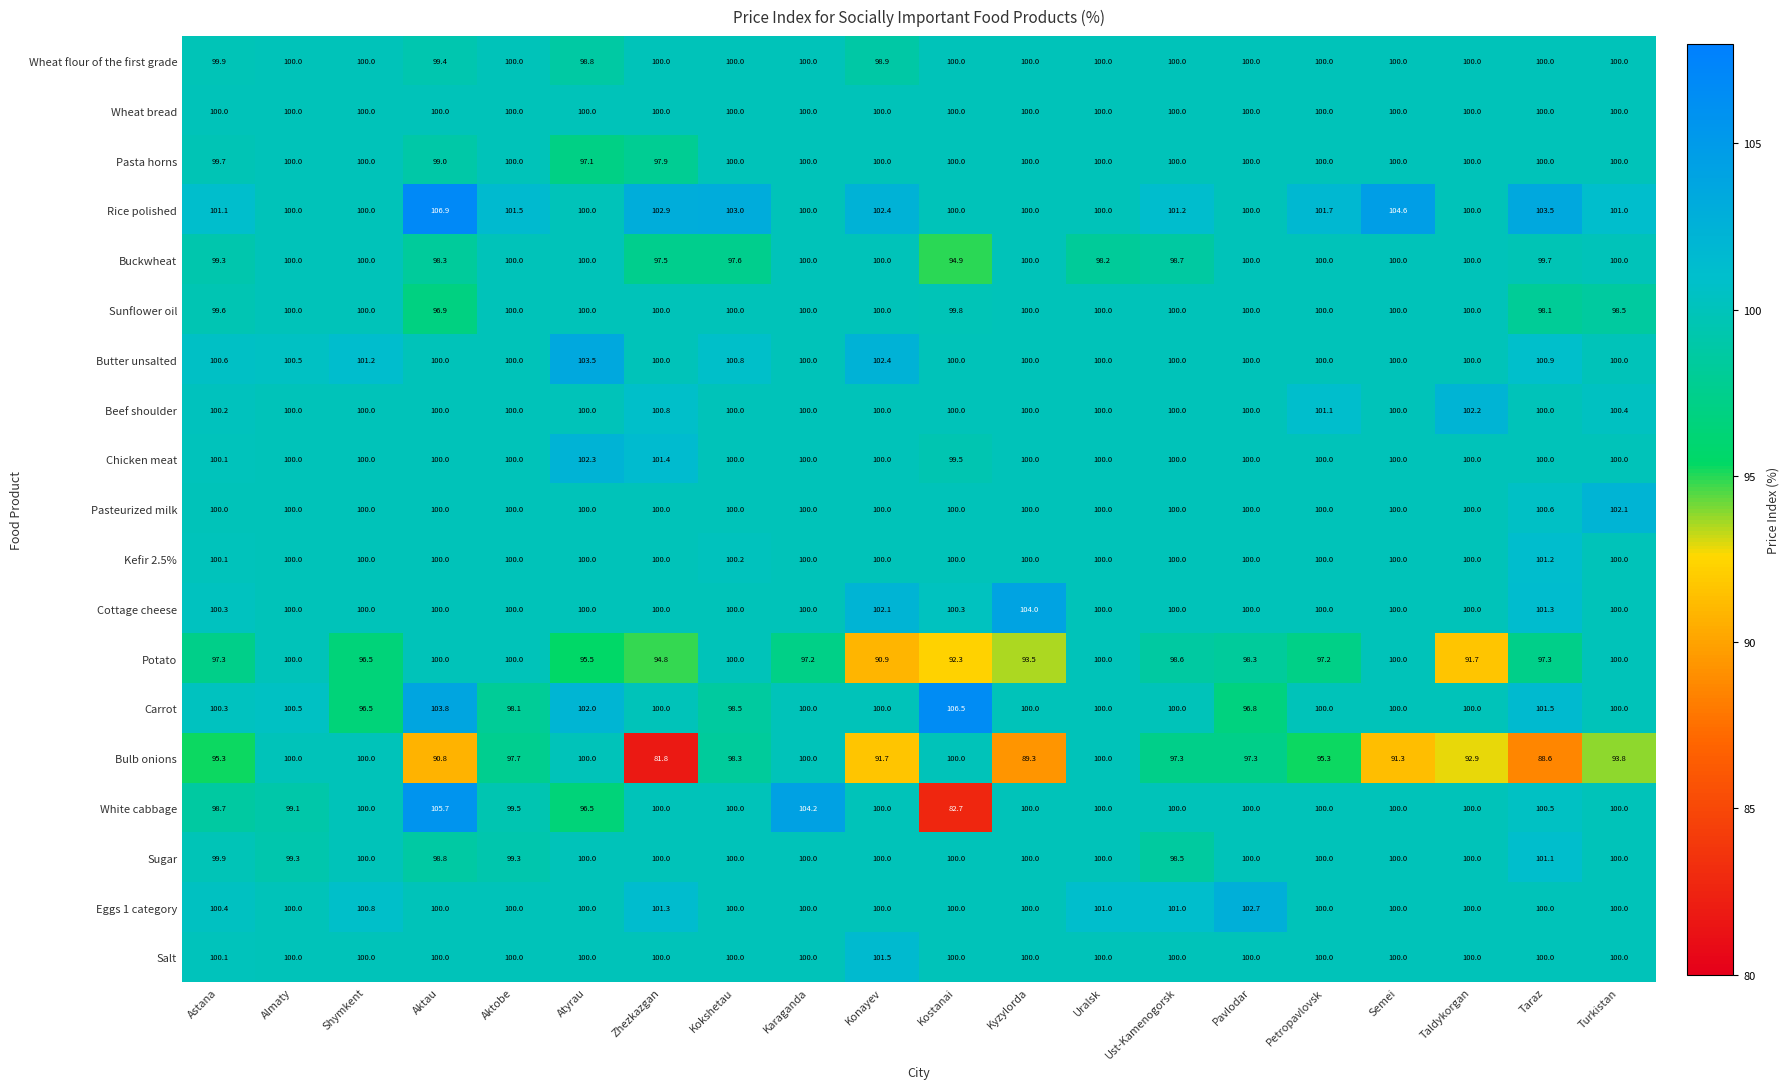

What is the minimum value shown in the chart?

81.8